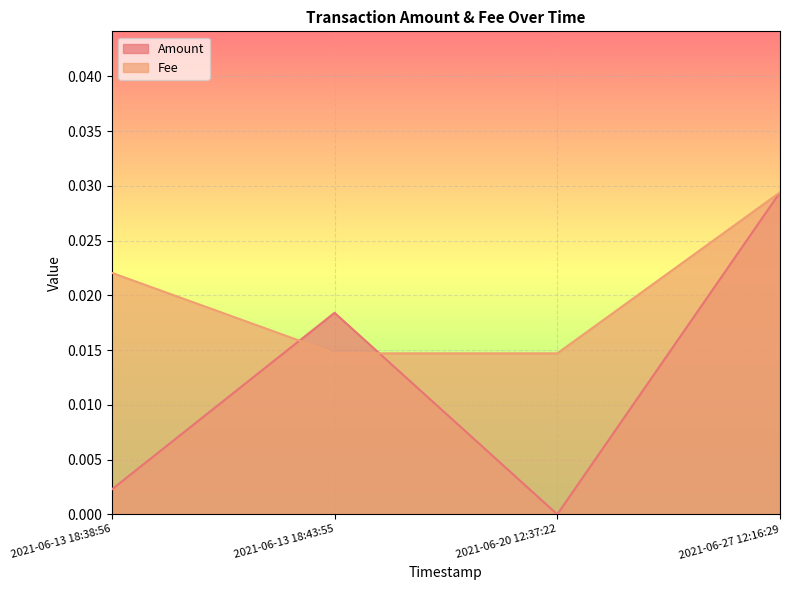

Which series changed the most between 2021-06-20 12:37:22 and 2021-06-27 12:16:29?

Amount